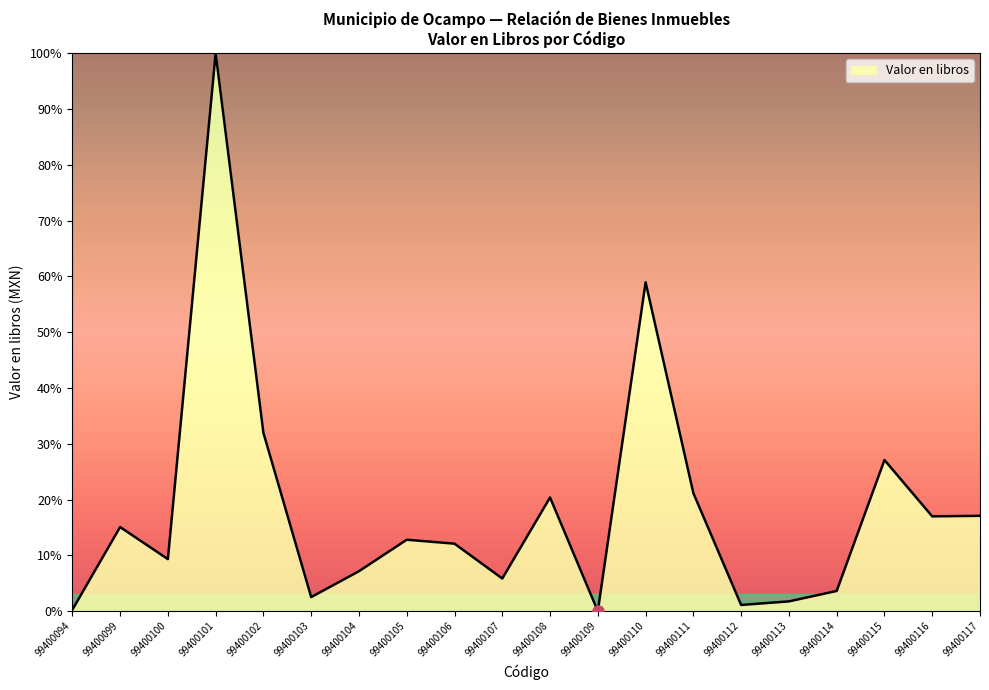

Is it true that the value at 99400108 is 20.4?

True